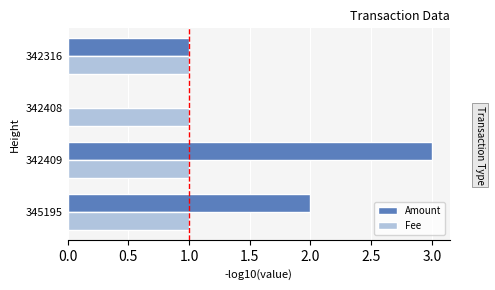

The value of Fee at 342408 is 1.0. True or false?

True